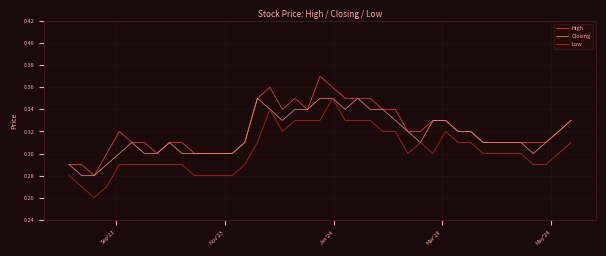

True or false: High and Low intersect in this chart.

False